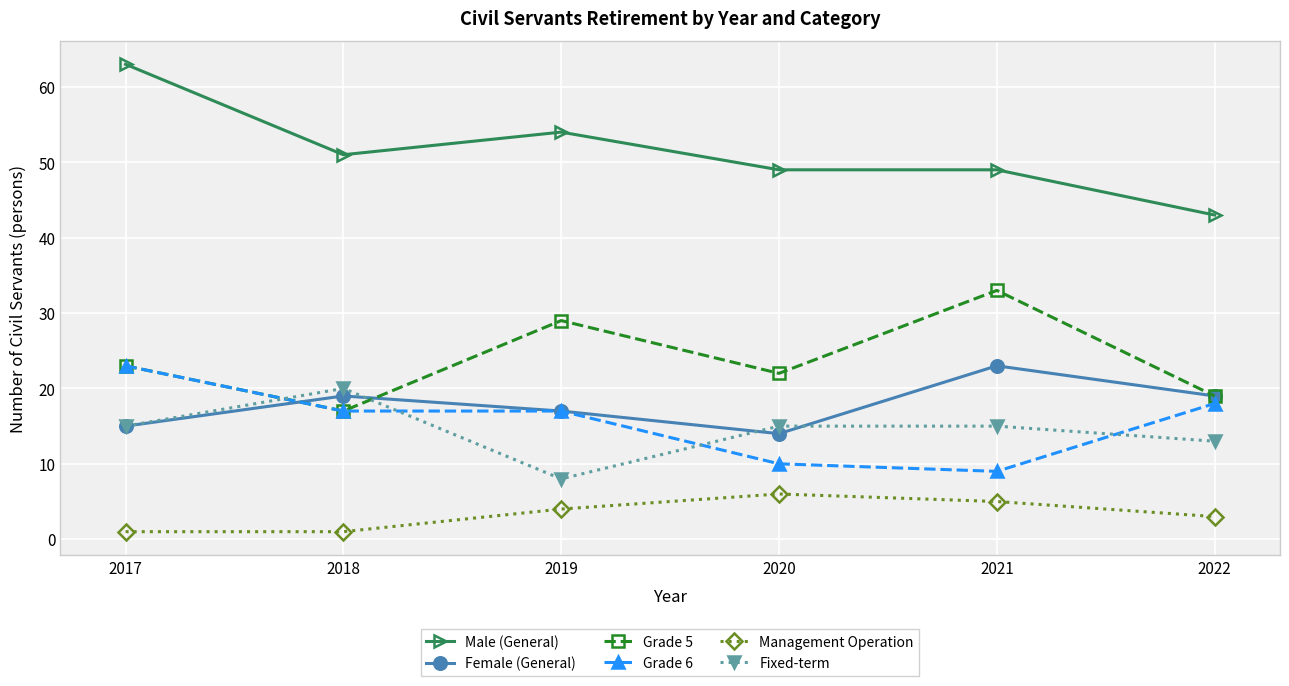

True or false: Male (General) and Fixed-term cross at least once.

False